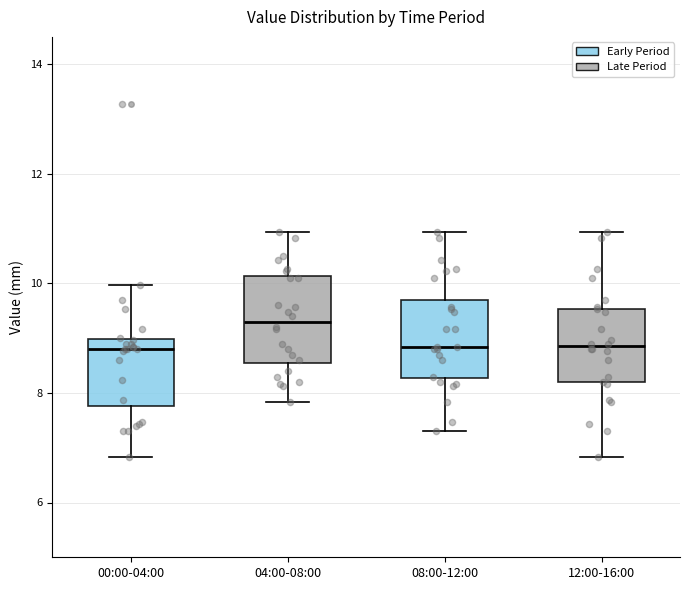

Which box has the highest median line?

04:00-08:00